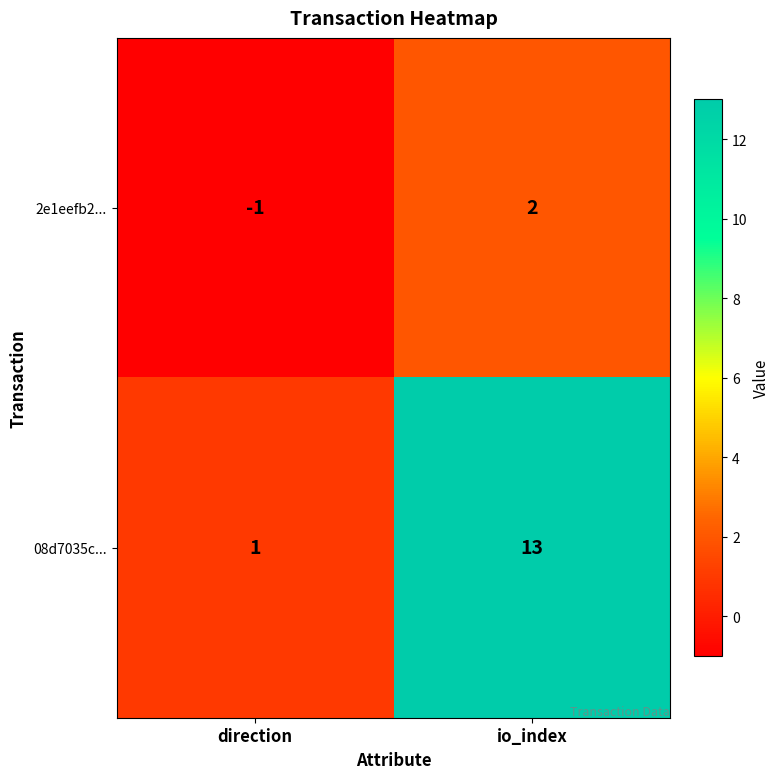

Reading left to right, what are all the values shown in this chart?

2e1eefb2...: -1	2
08d7035c...: 1	13